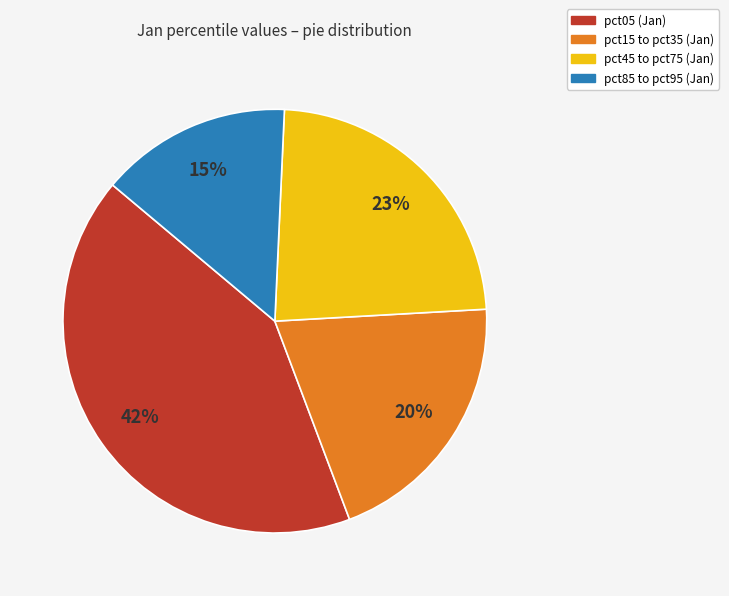

Combined, do pct45 to pct75 (Jan) and pct85 to pct95 (Jan) account for over 50%?

No